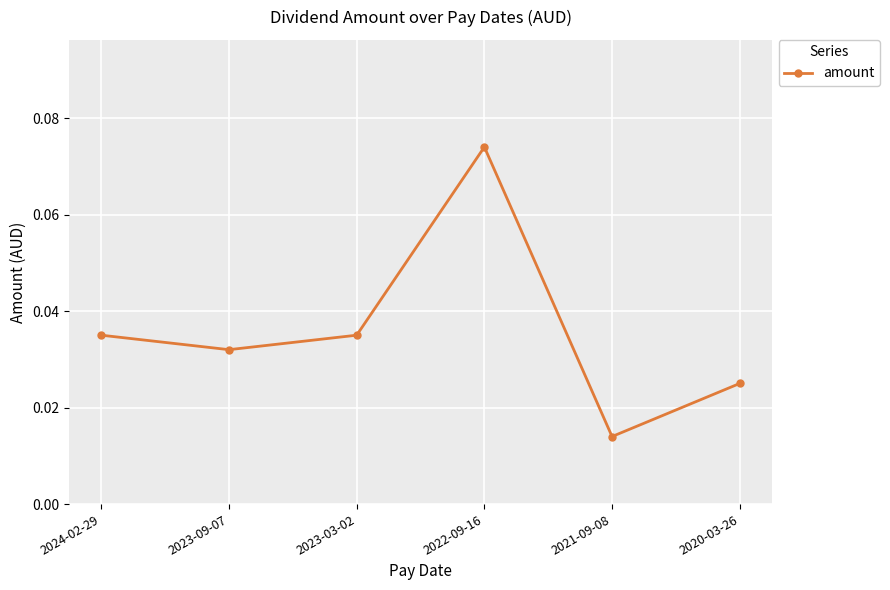

Which has a higher value, 2021-09-08 or 2023-09-07?

2023-09-07